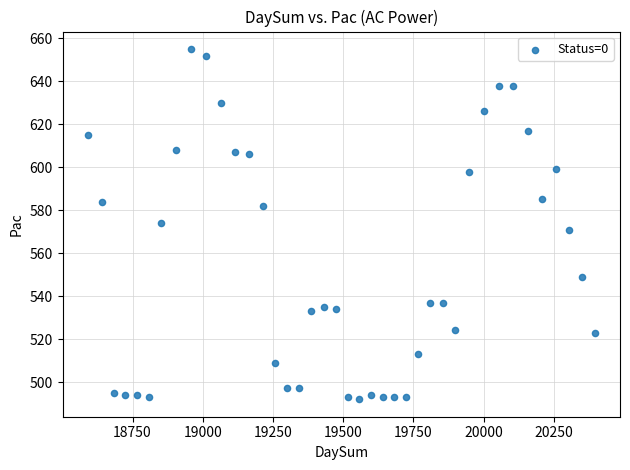

What is the range of Y values (max minus min)?

163